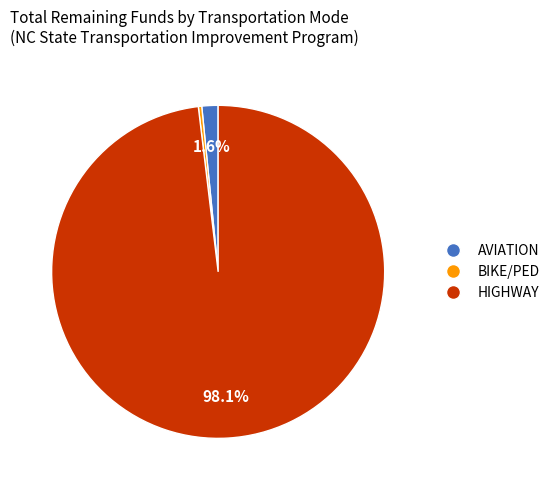

Does any single category account for the majority?

Yes